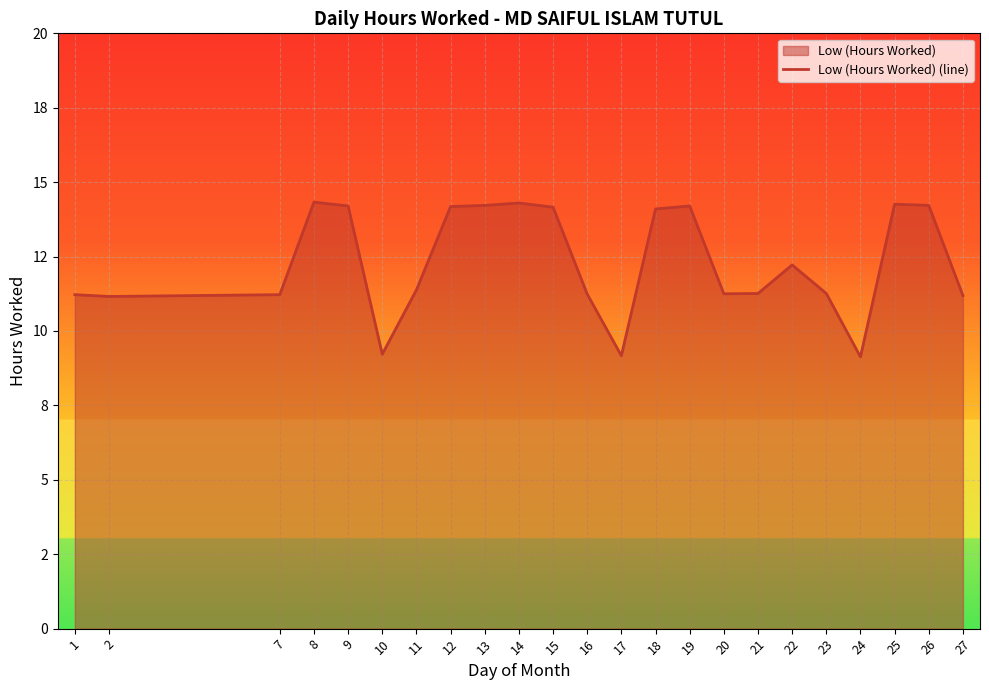

What is the greatest value displayed?

14.3